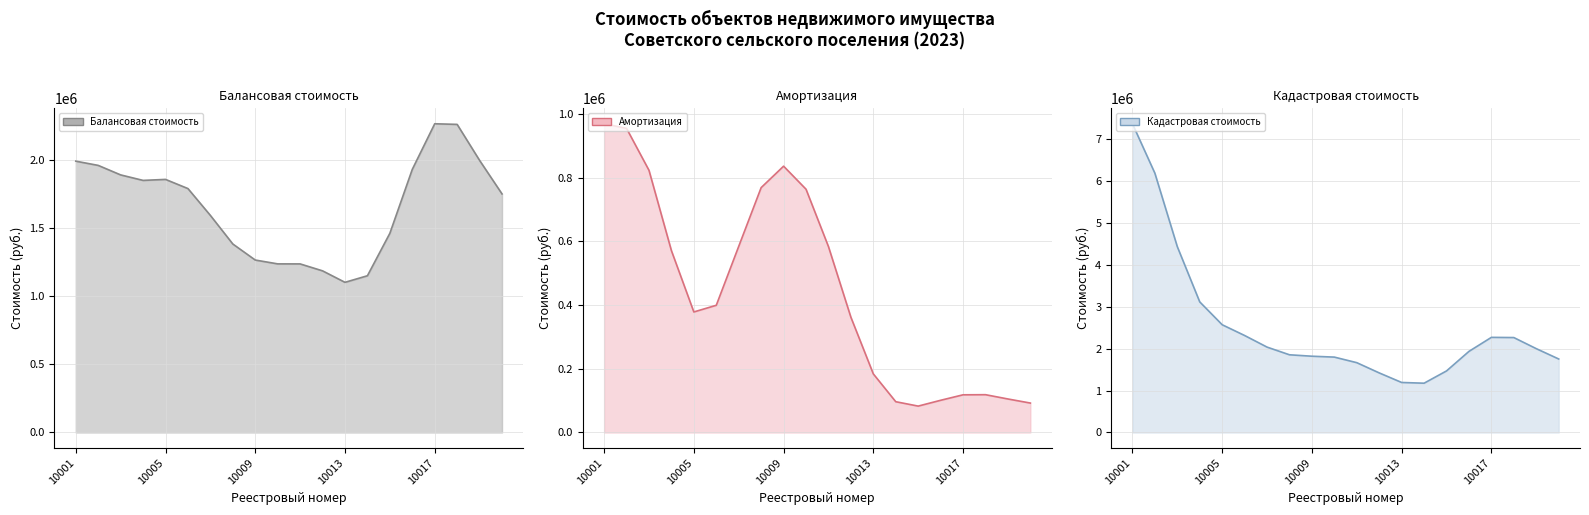

What is the sum of all Кадастровая стоимость values?

50579843.1